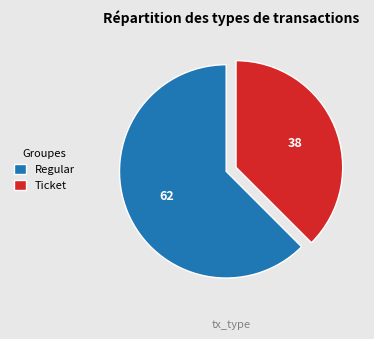

What is the smallest slice in the pie chart?

Ticket